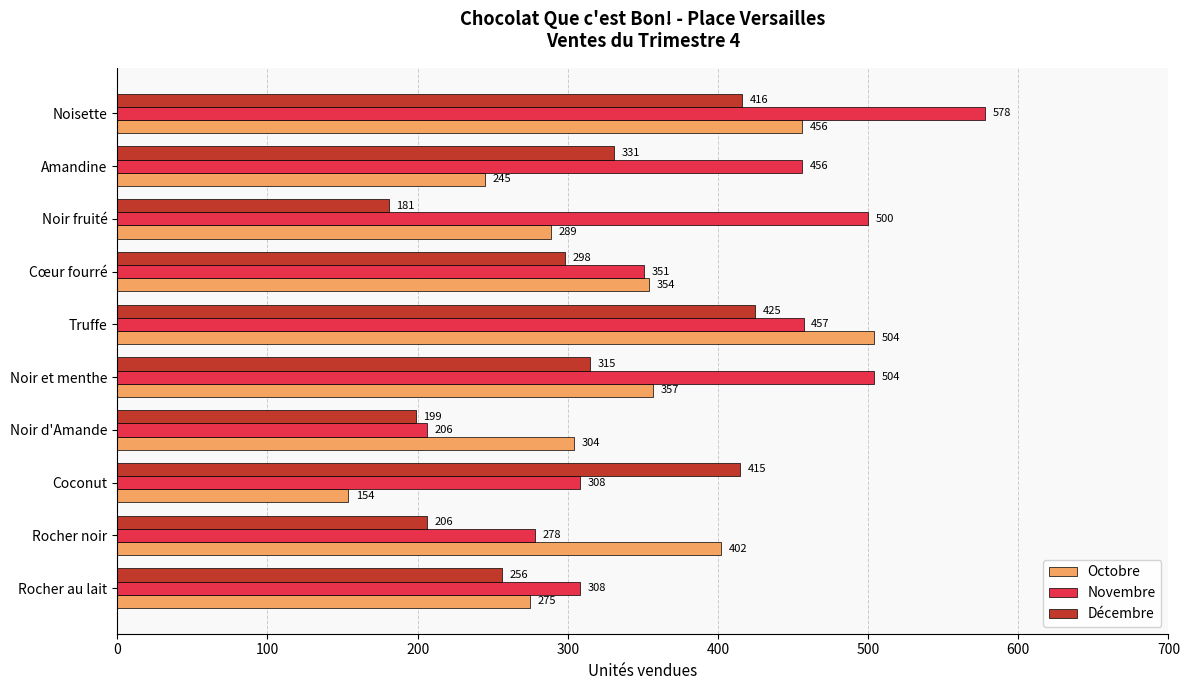

Which series has the largest range (max minus min)?

Novembre